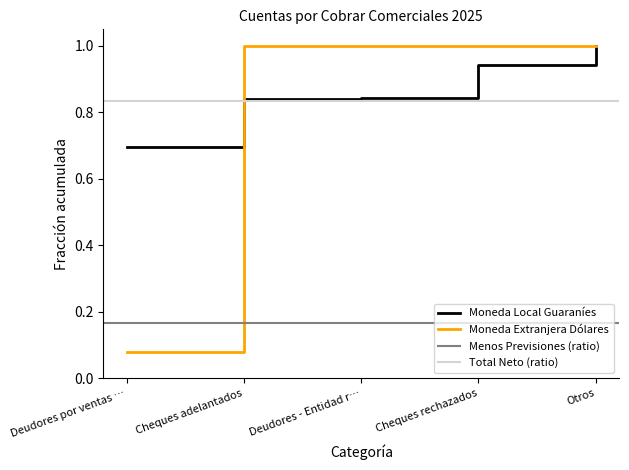

What is the average value?

0.8